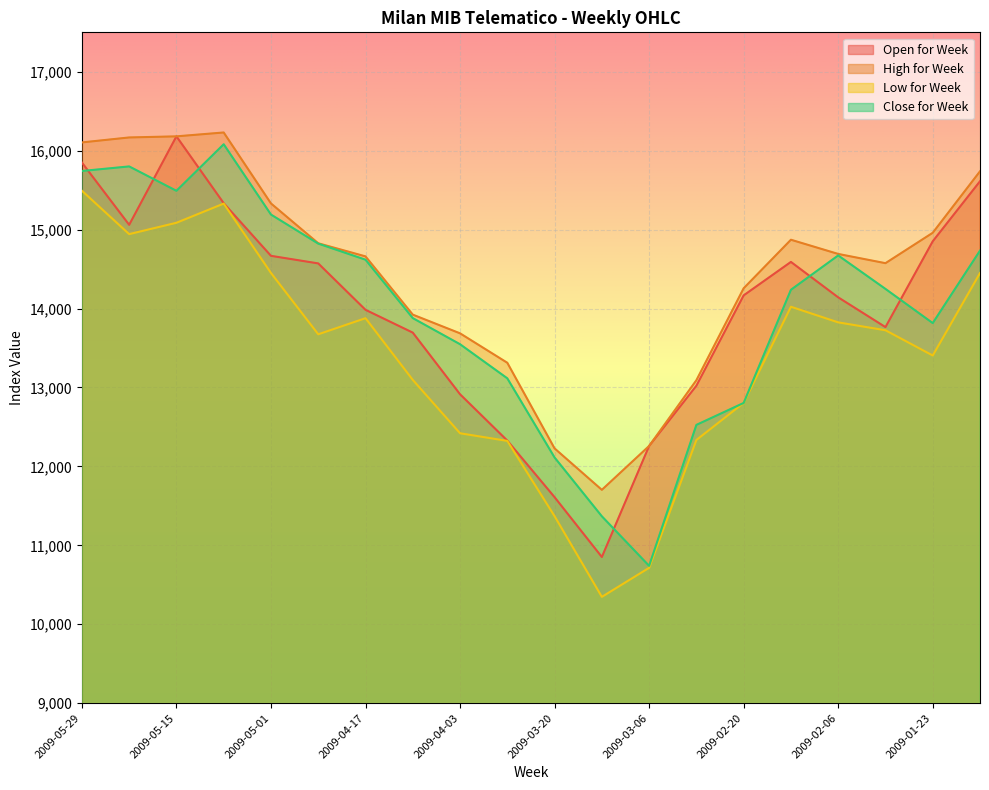

At which category is the sum across all series the highest?

2009-05-29